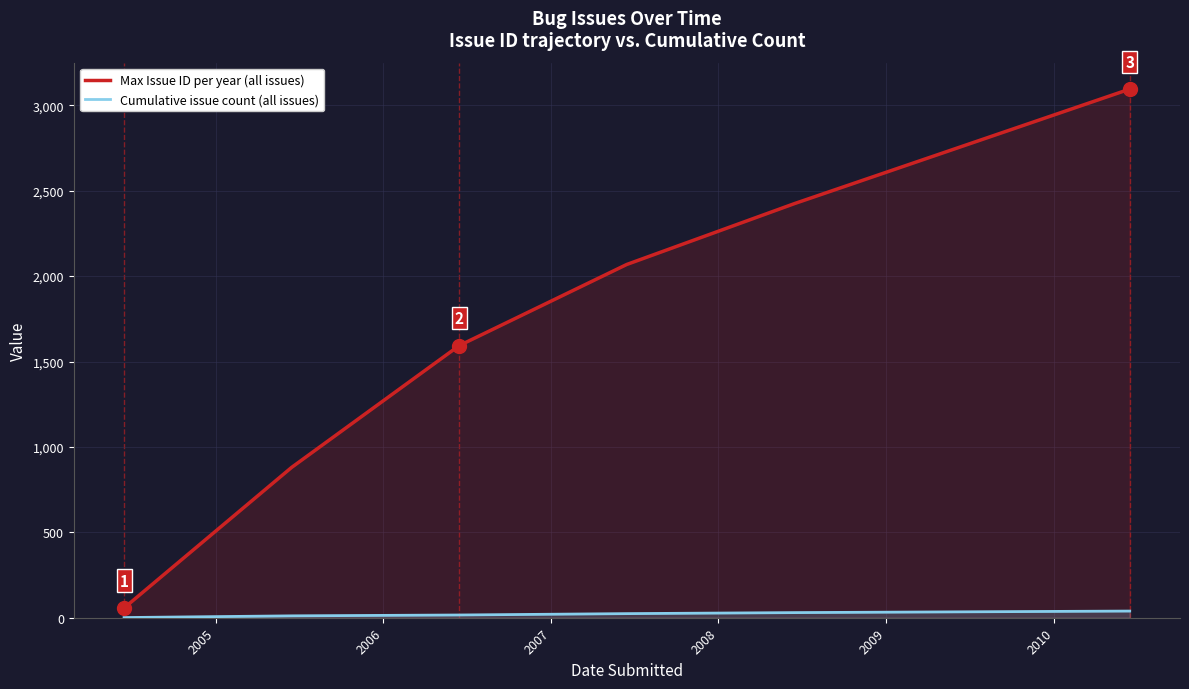

List the series in order of their peak value, lowest first.

Cumulative issue count (all issues), Max Issue ID per year (all issues)